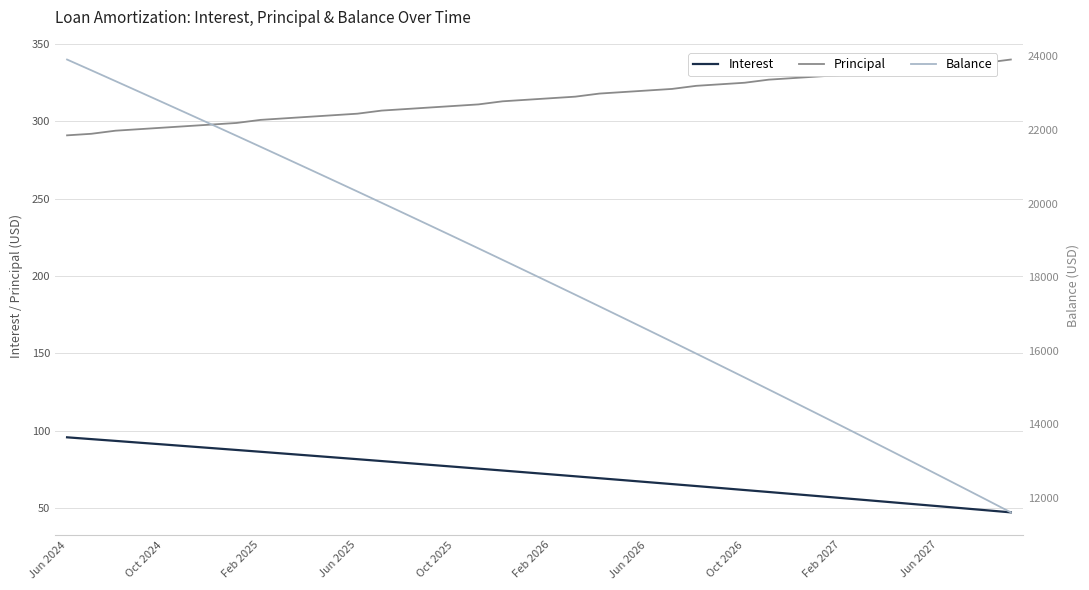

Is this an area chart (filled region under the line)?

No